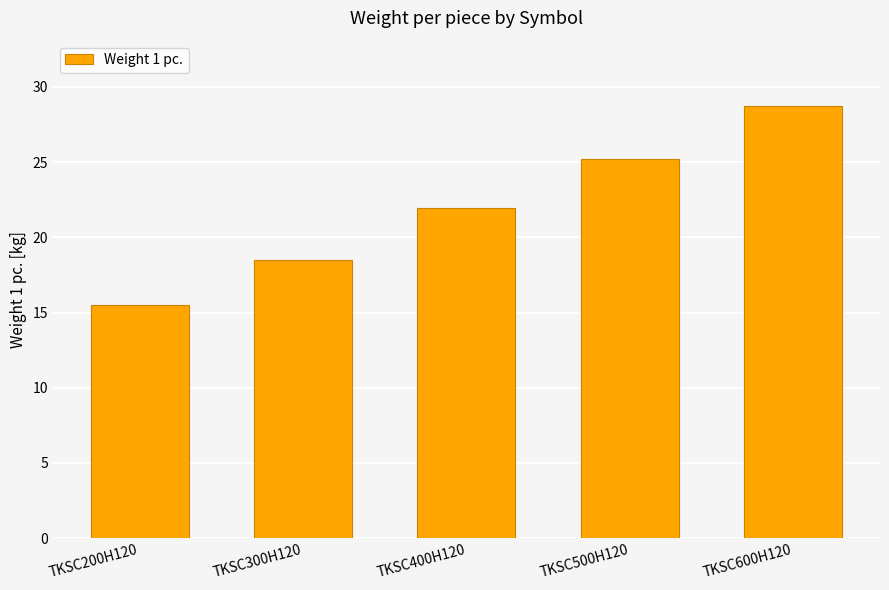

What is the label of the 4th bar from the right?

TKSC300H120